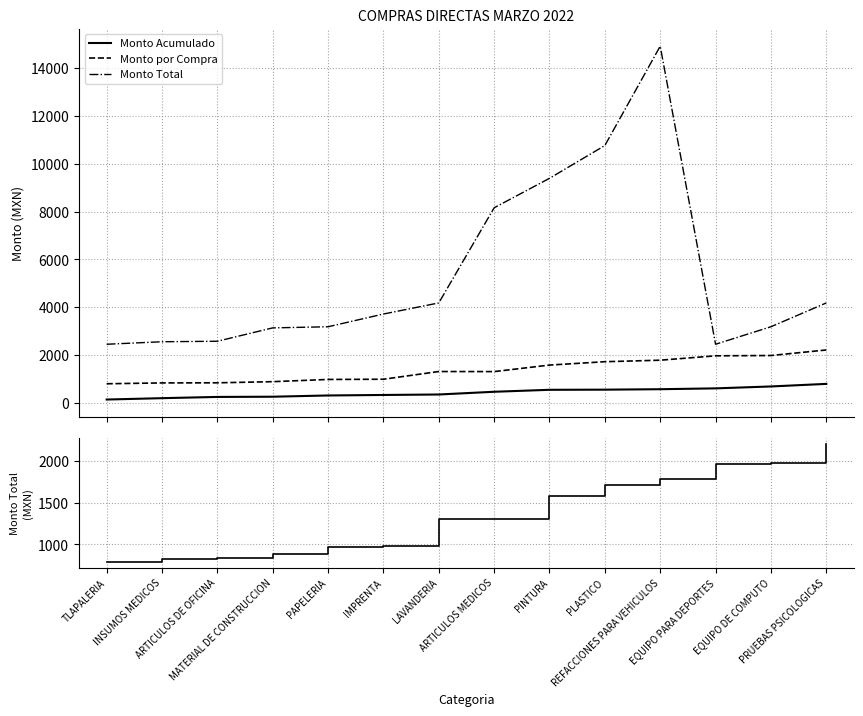

What position from the right is EQUIPO PARA DEPORTES?

3